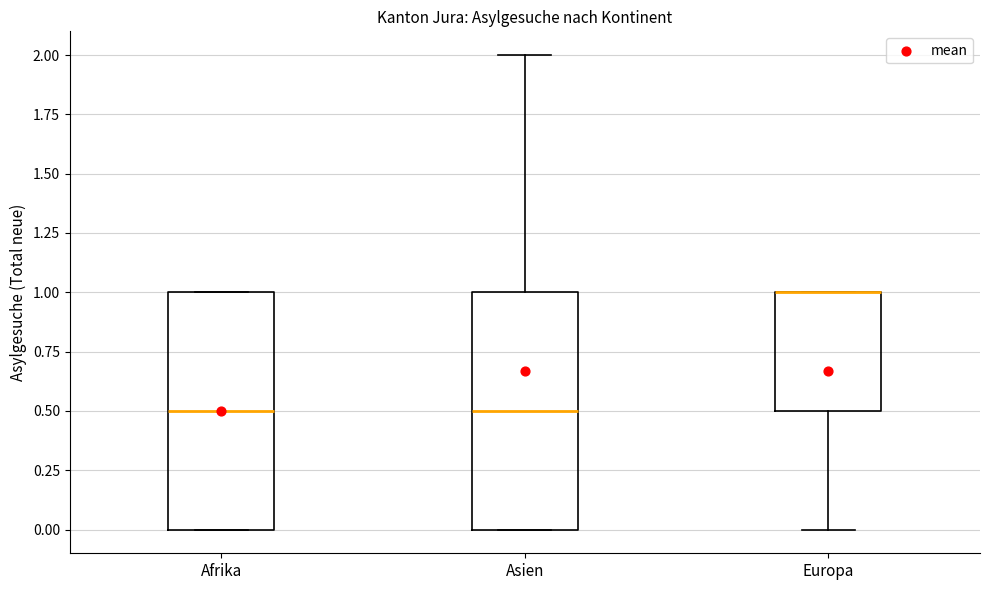

Reading left to right, transcribe this box plot: for each box, give where its median line is, the range the box spans, and where its two whiskers end, as read against the y-axis. The values are not printed on the chart, so give them approximately, as read against the axis.

Afrika: median 0.5, box 0.0 to 1.0, whiskers 0.0 to 1.0
Asien: median 0.5, box 0.0 to 1.0, whiskers 0.0 to 2.0
Europa: median 1.0 (drawn on the box's upper edge), box 0.5 to 1.0, whiskers 0.0 to 1.0